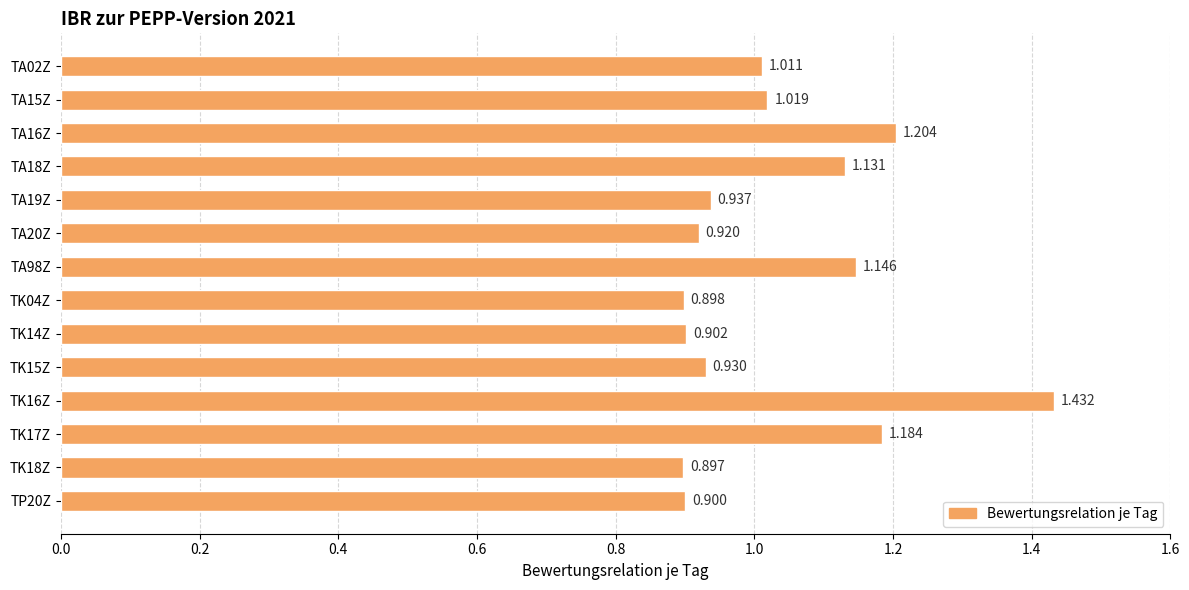

Are the bars grouped side by side (vs. stacked)?

No